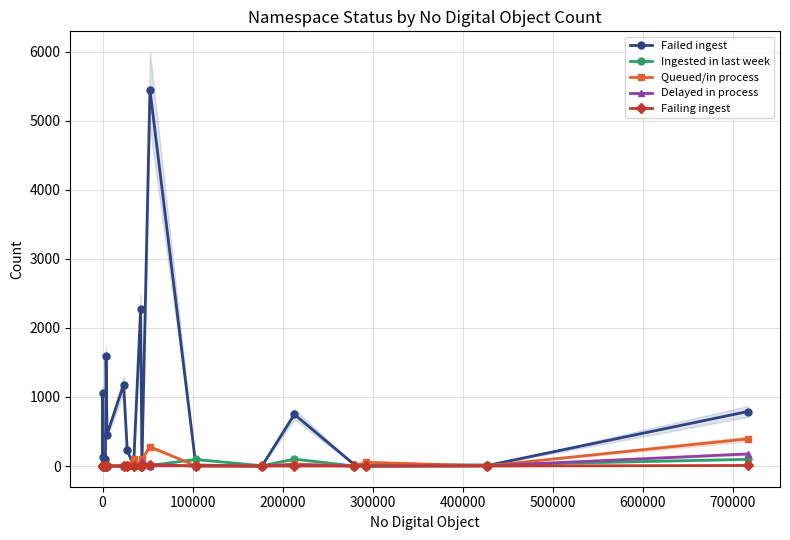

What is the maximum value shown in the chart?

5449